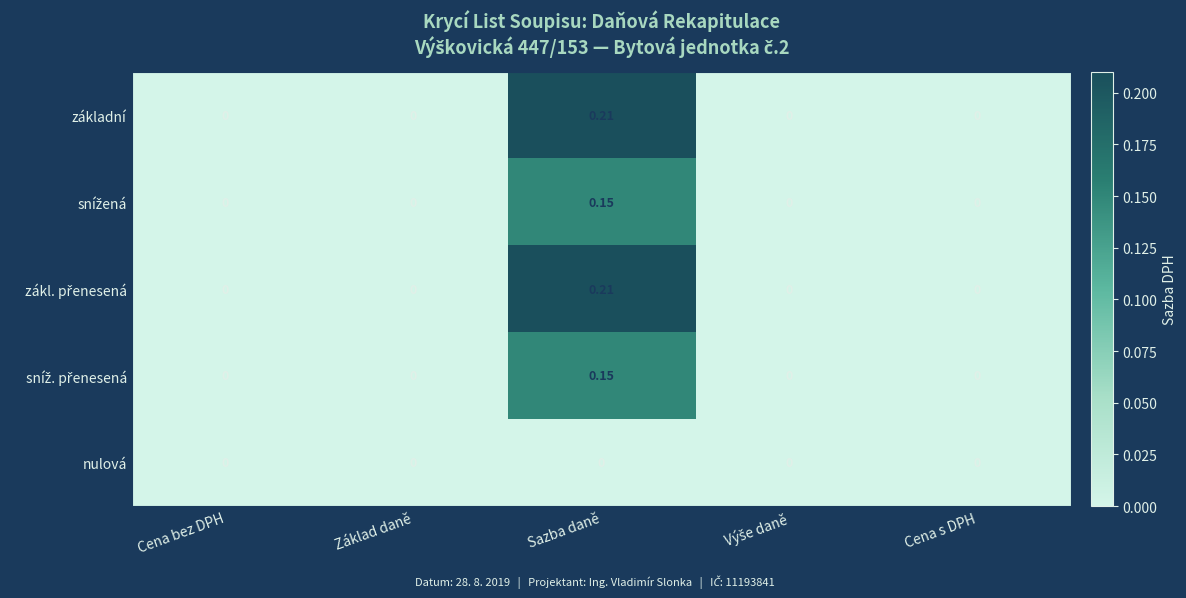

Which category has the highest value across all series?

Sazba daně